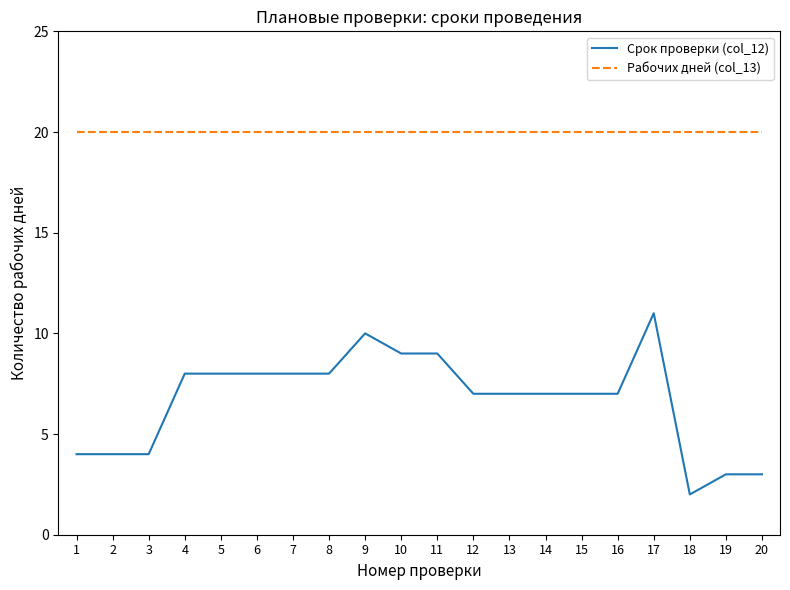

What is the sum of the Срок проверки (col_12) values at 2 and 6?

12